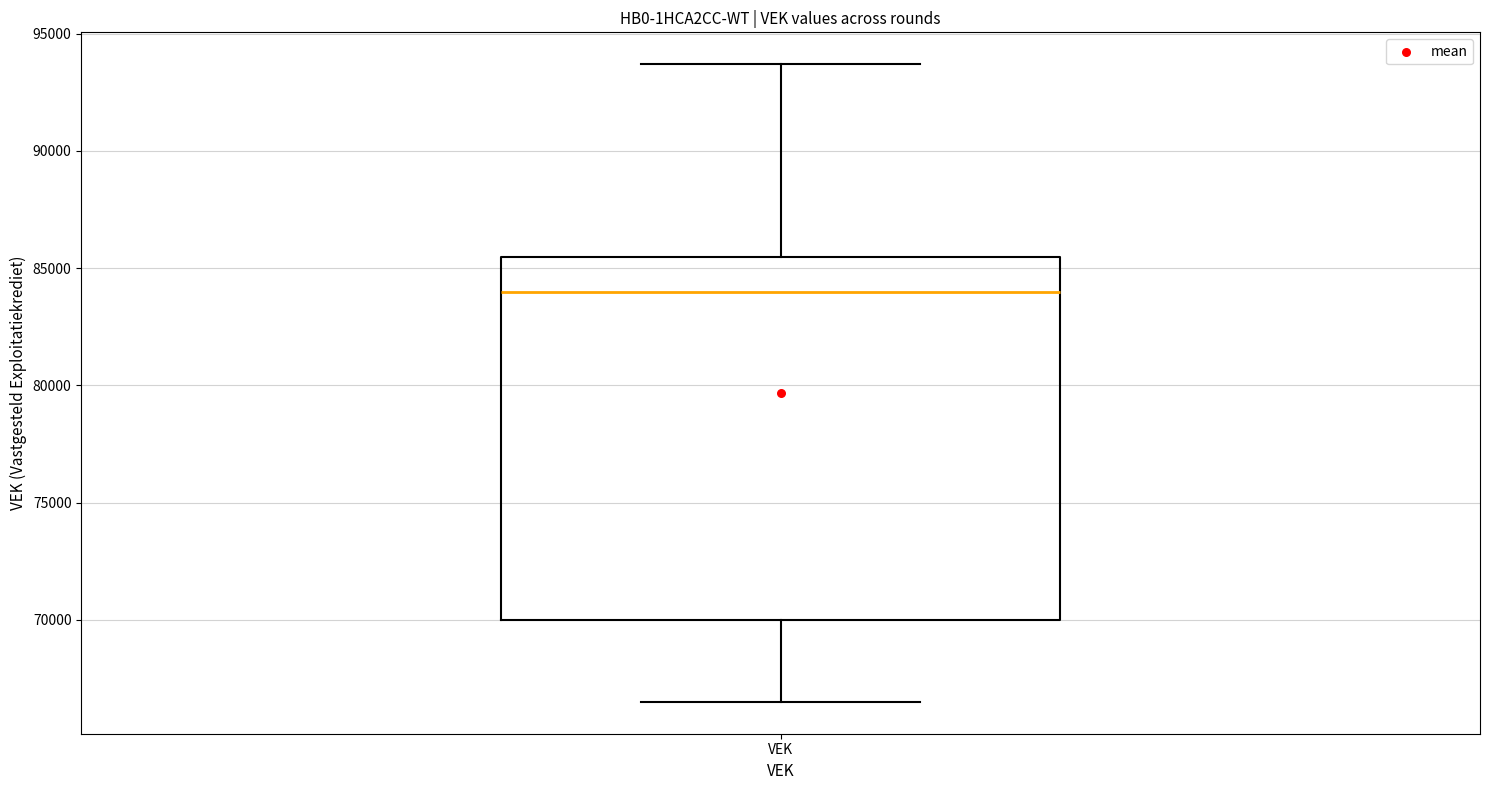

Read this box plot against the y-axis: the position of the median line, the range covered by the box, and the ends of both whiskers. The values are not printed on the chart, so give them approximately, as read against the axis.

median 84000, box 70000 to 85500, whiskers 66500 to 93500